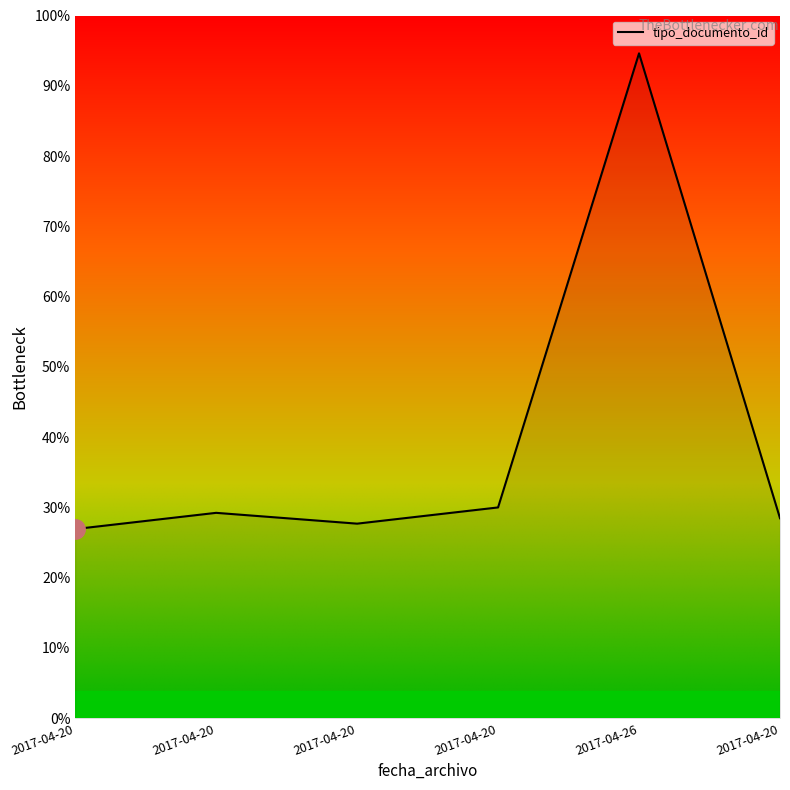

Is this an area chart (filled region under the line)?

Yes